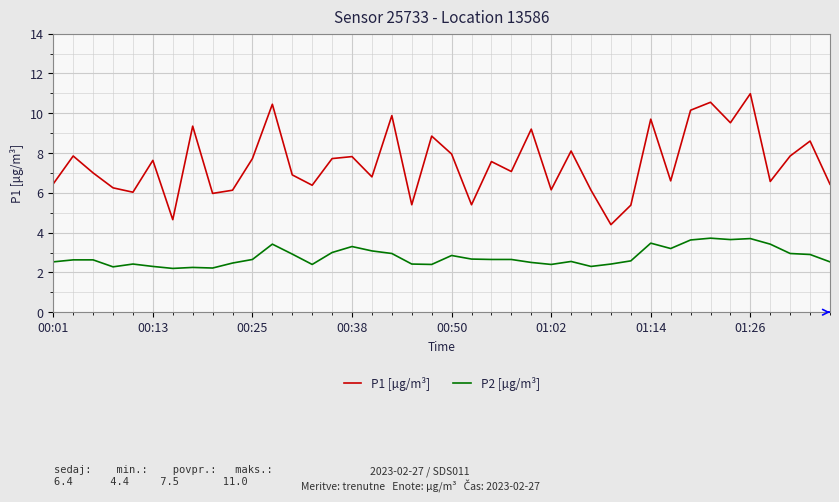

What is the minimum value shown in the chart?

2.2